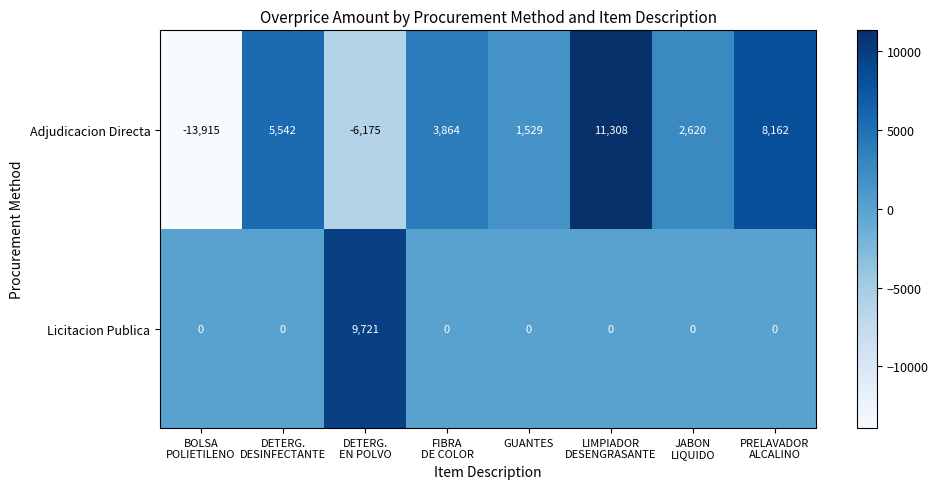

Reading left to right, extract all data points from this chart.

Adjudicacion Directa: -13915	5542	-6175	3864	1529	11308	2620	8162
Licitacion Publica: 0	0	9721	0	0	0	0	0